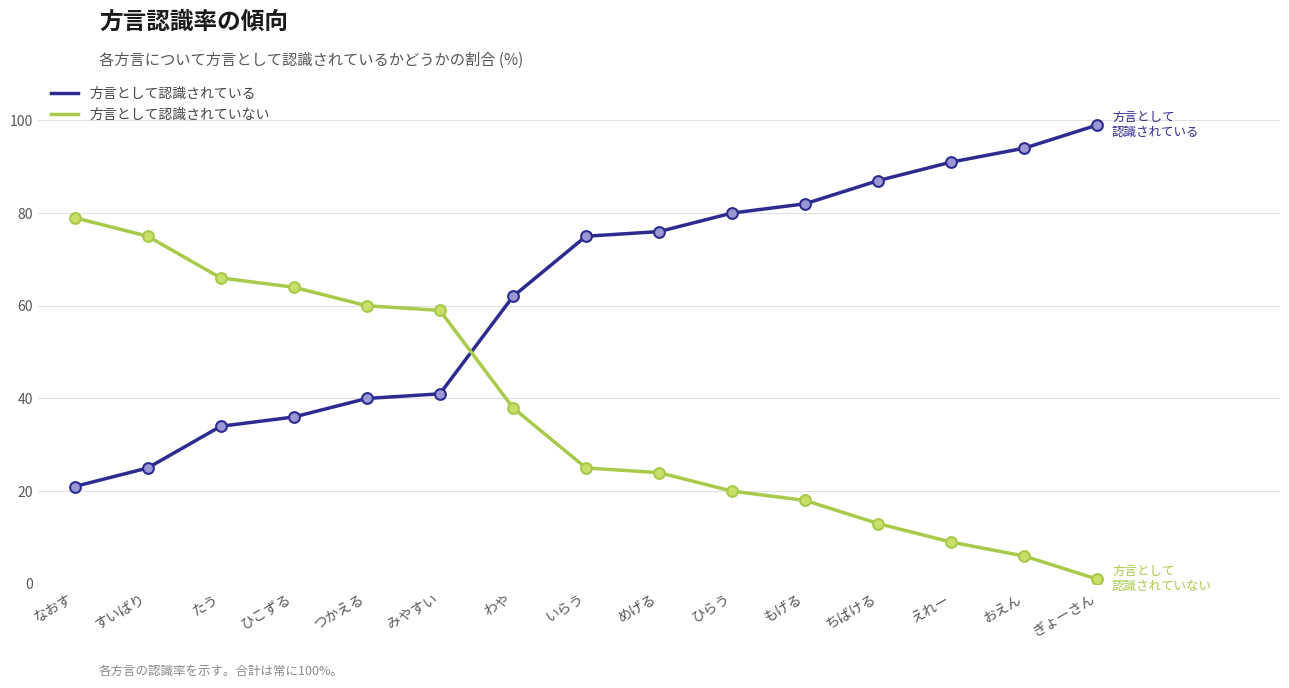

What are all the series names shown in the legend?

方言として認識されている, 方言として認識されていない